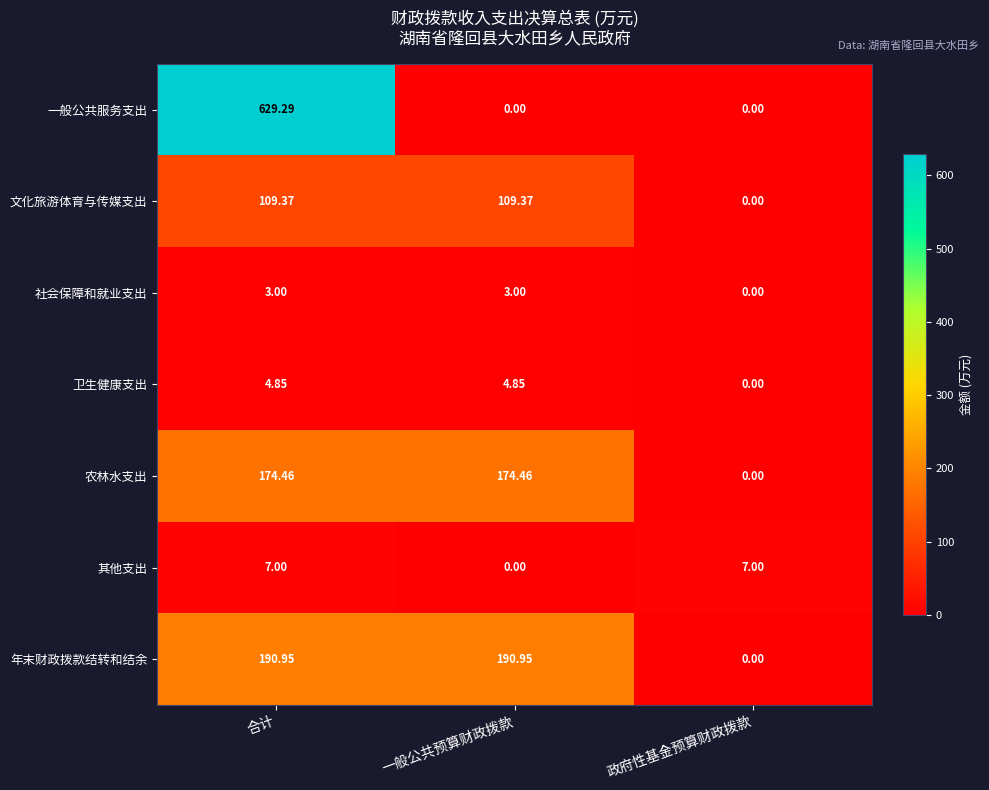

At which category is the sum across all series the highest?

合计